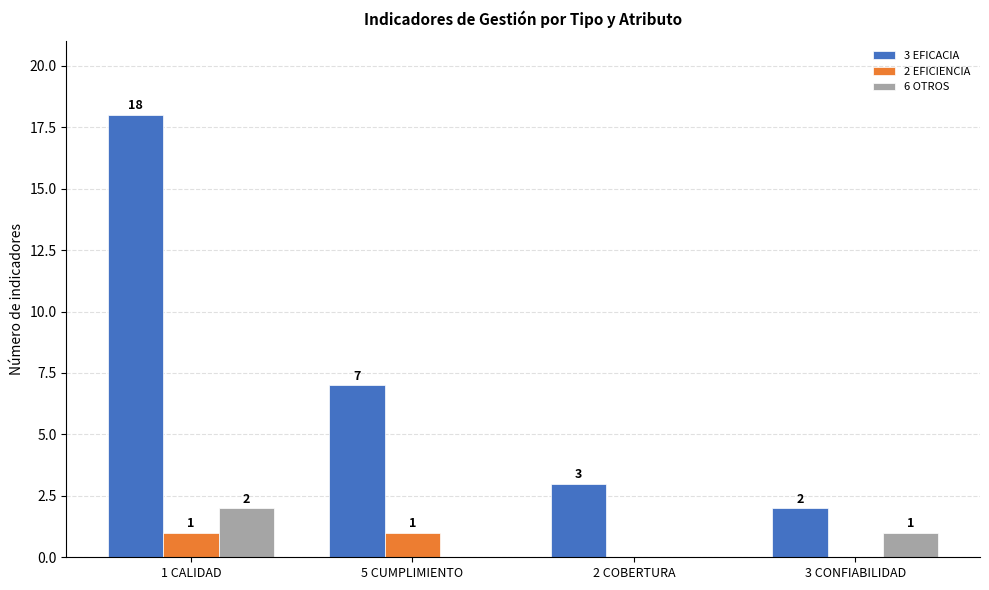

Which series has the largest total across all categories?

3 EFICACIA